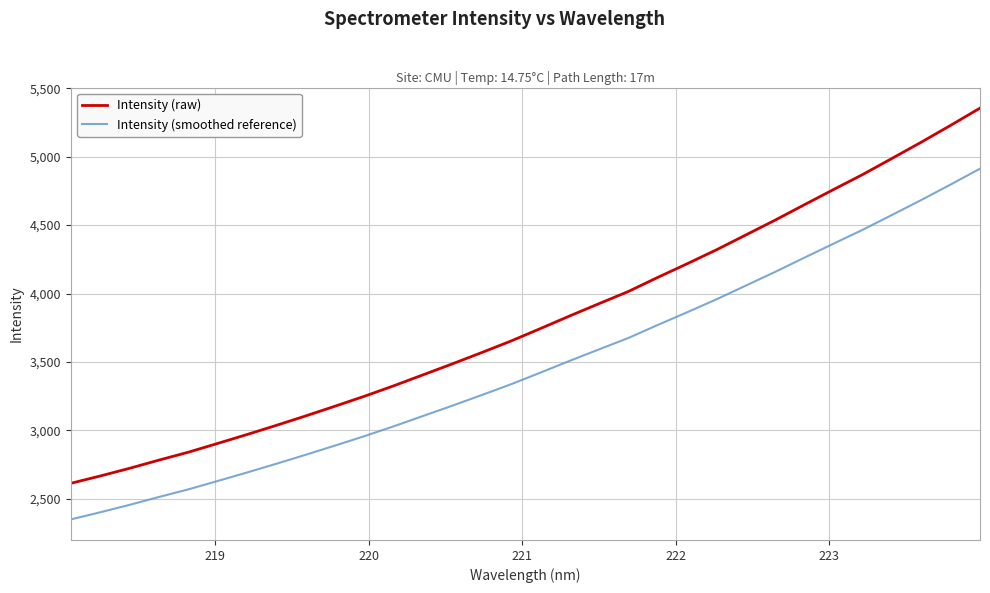

Rank the series by their average value, from lowest to highest.

Intensity (smoothed reference), Intensity (raw)